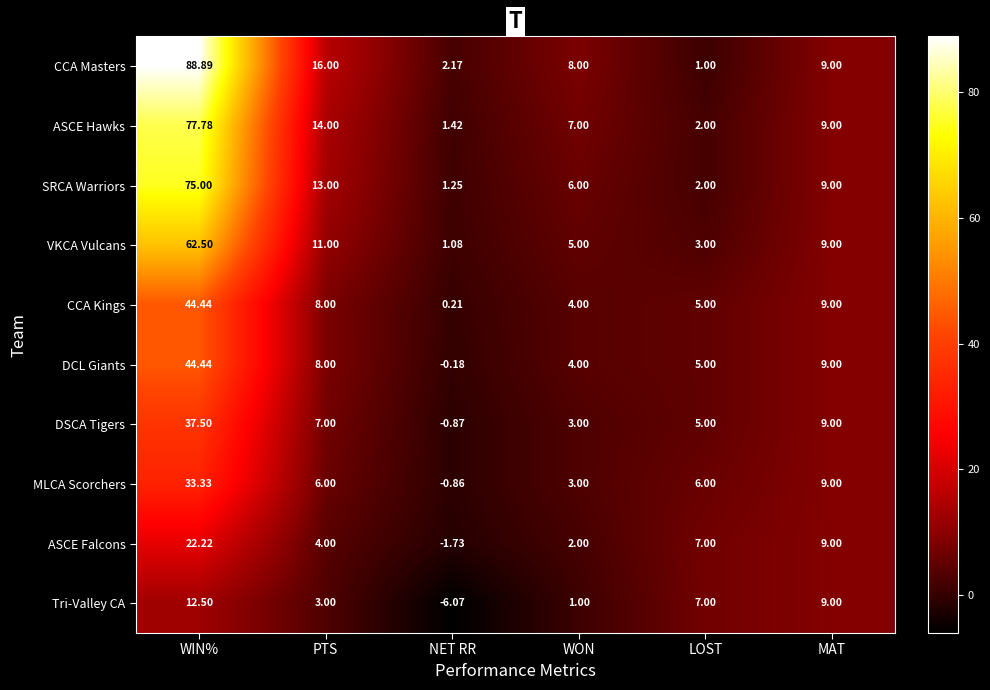

At which category is the sum across all series the highest?

WIN%